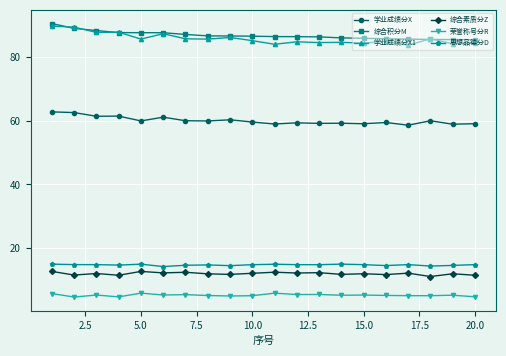

What is the minimum value shown in the chart?

4.7